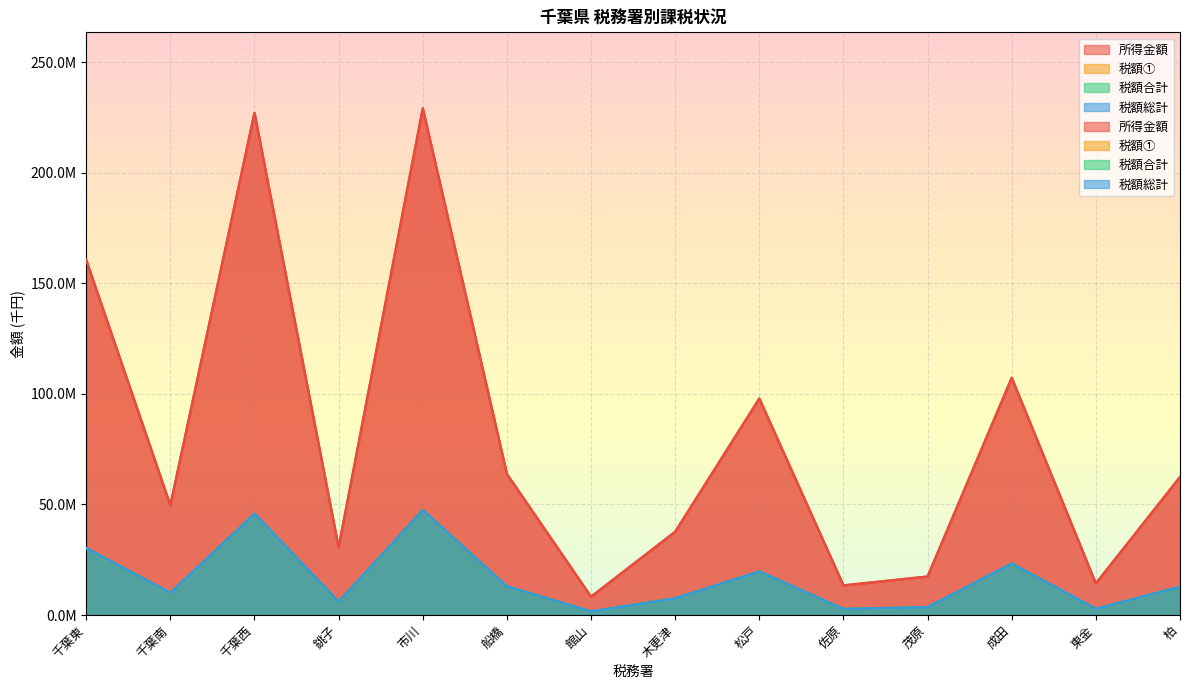

Which series changed the most between 茂原 and 成田?

所得金額